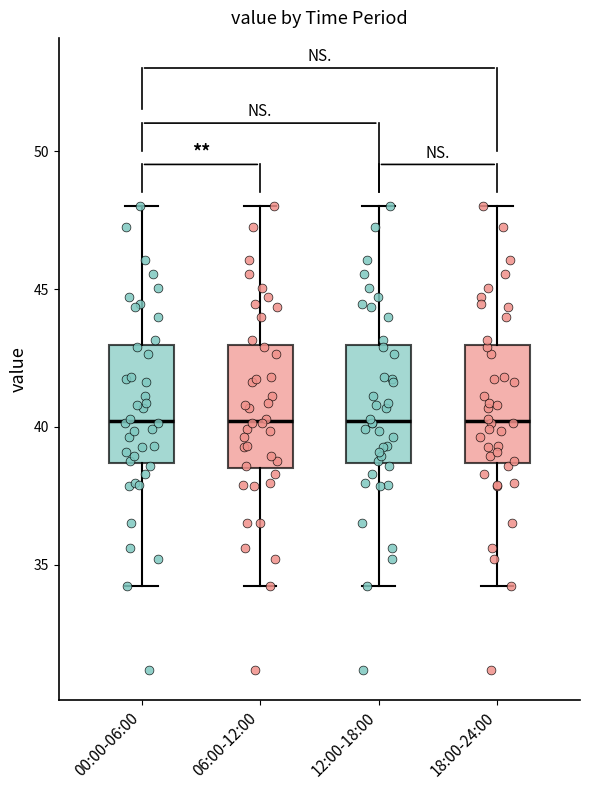

Reading left to right, transcribe this box plot: for each box, give where its median line is, the range the box spans, and where its two whiskers end, as read against the y-axis. The values are not printed on the chart, so give them approximately, as read against the axis.

00:00-06:00: median 40.0, box 38.5 to 43.0, whiskers 34.0 to 48.0
06:00-12:00: median 40.0, box 38.5 to 43.0, whiskers 34.0 to 48.0
12:00-18:00: median 40.0, box 38.5 to 43.0, whiskers 34.0 to 48.0
18:00-24:00: median 40.0, box 38.5 to 43.0, whiskers 34.0 to 48.0